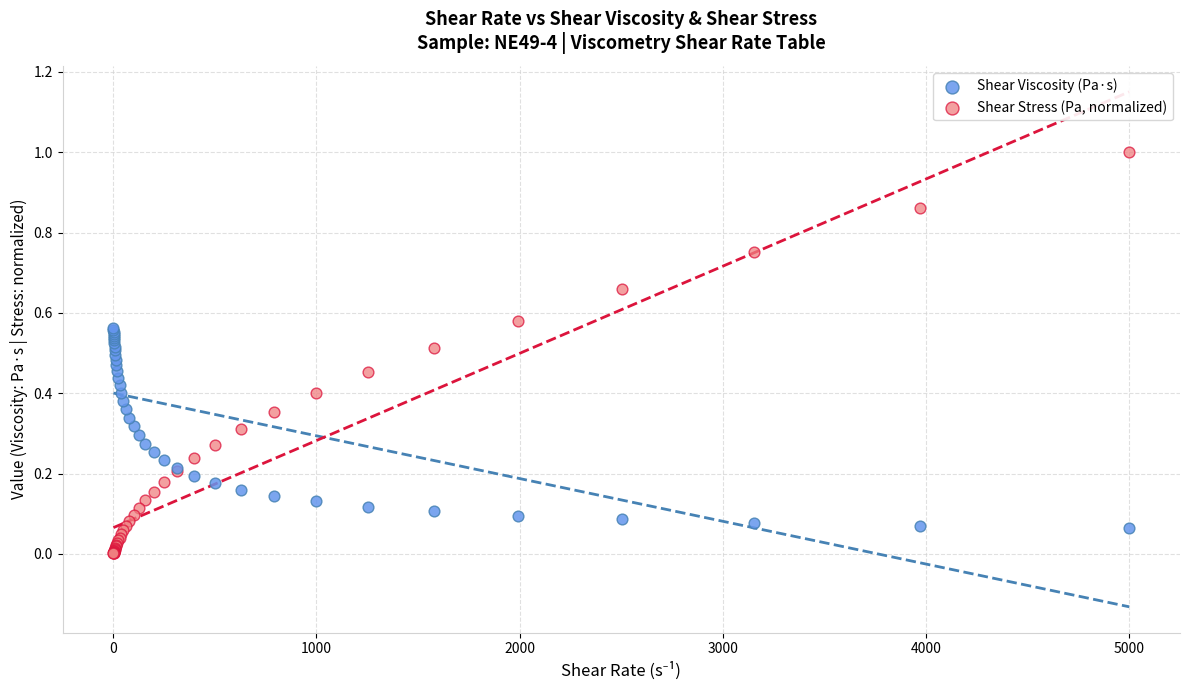

Which series contains the lowest Y value?

Shear Stress (Pa, normalized)